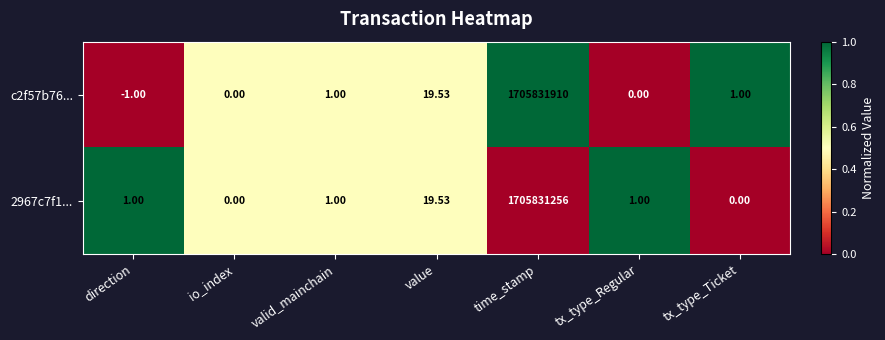

At which category is the sum across all series the highest?

time_stamp